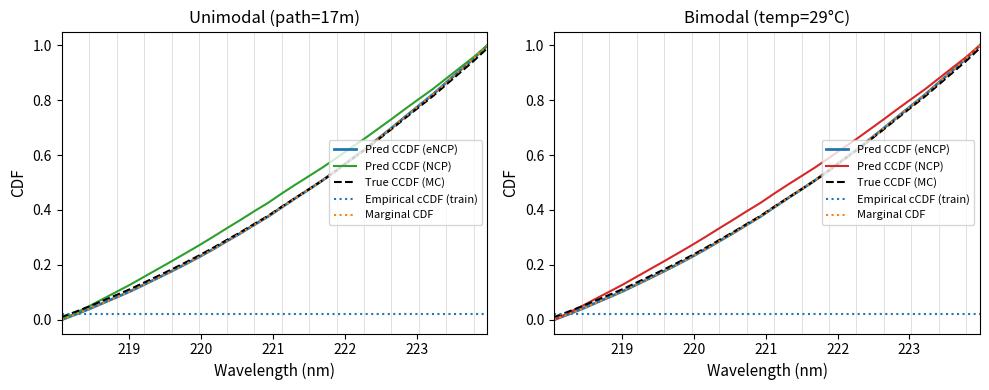

What are all the series names shown in the legend?

Pred CCDF (eNCP), Pred CCDF (NCP), True CCDF (MC), Empirical cCDF (train), Marginal CDF